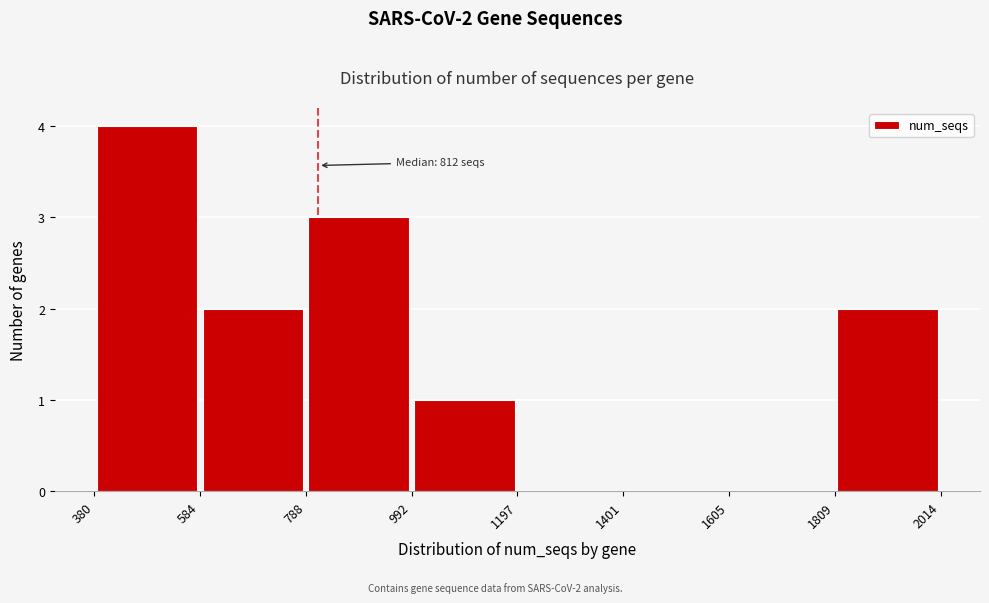

Which range on the x-axis has the tallest bar?

380 to 584